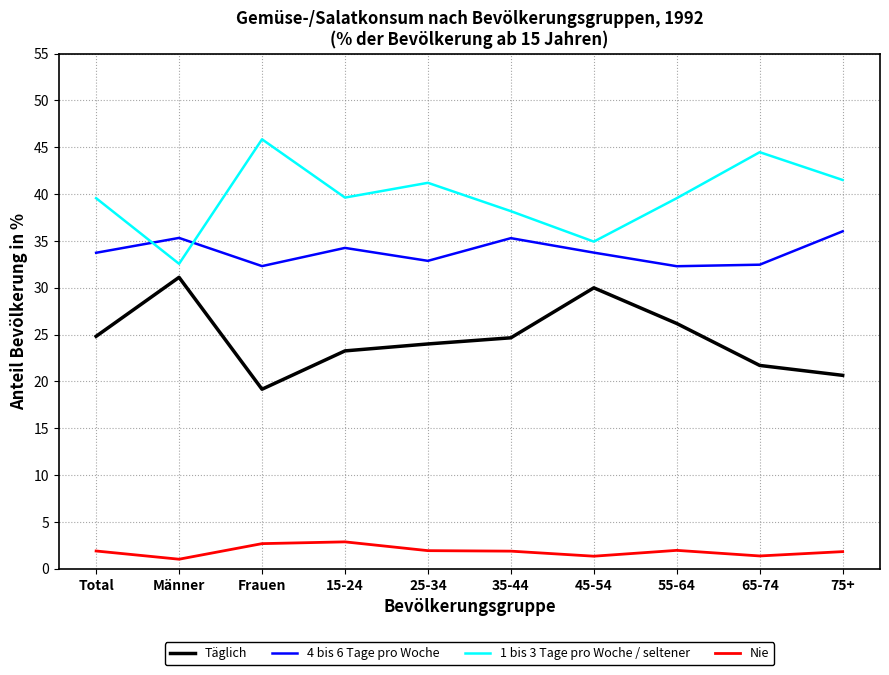

Rank the series at Total from highest to lowest value.

1 bis 3 Tage pro Woche / seltener, 4 bis 6 Tage pro Woche, Täglich, Nie